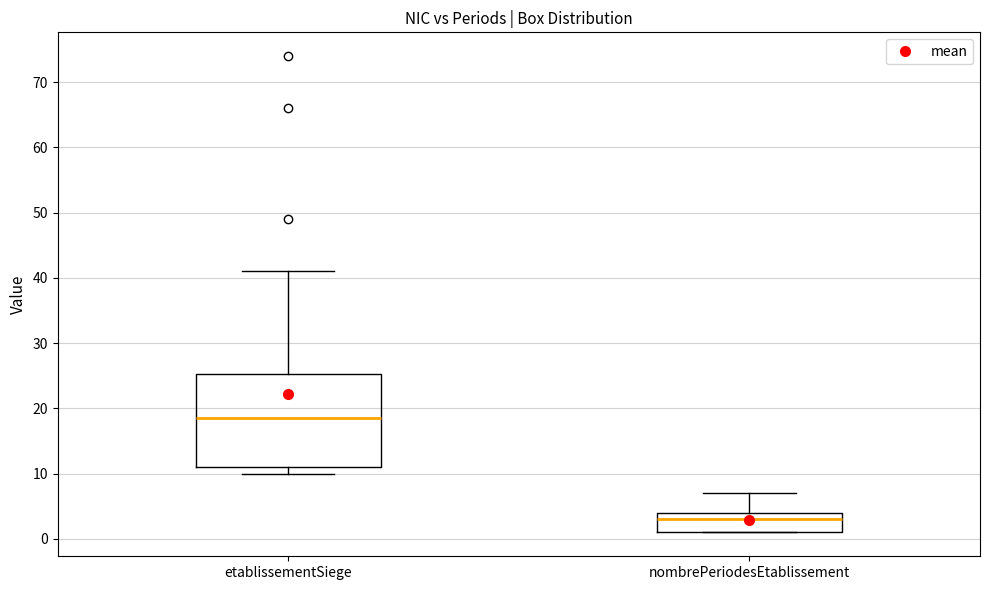

Reading left to right, read every box against the y-axis: the position of its median line, the range the box covers, and the ends of its whiskers. The values are not printed on the chart, so give them approximately, as read against the axis.

etablissementSiege: median 19, box 11 to 25, whiskers 10 to 41
nombrePeriodesEtablissement: median 3, box 1 to 4, whiskers 1 to 7